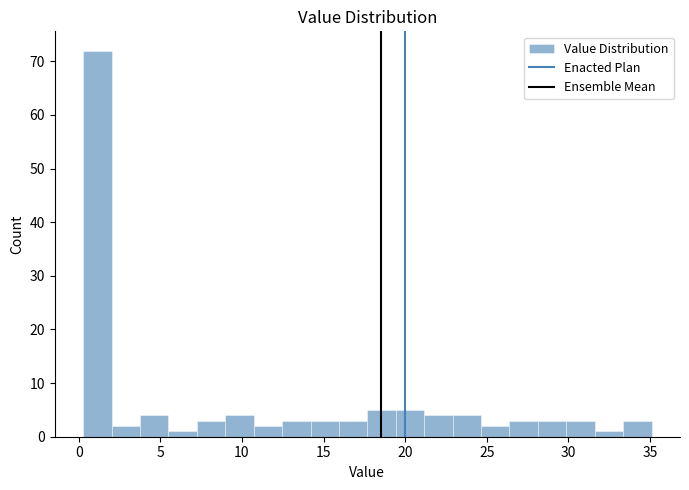

Around what value on the x-axis is the tallest bar? Give the approximate position of its centre, as read against the axis.

1.0